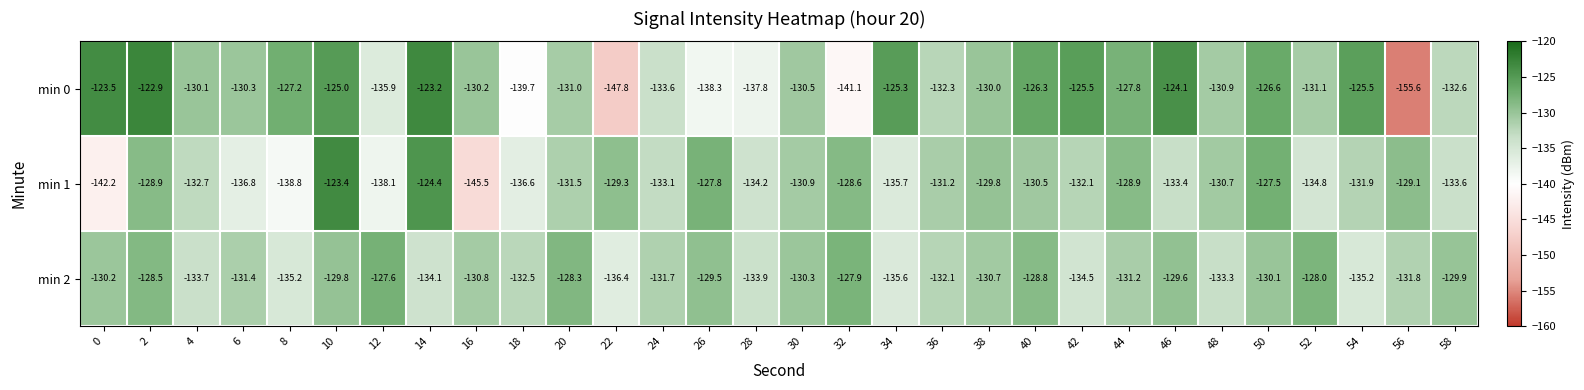

What is the difference between the highest and lowest values at 36?

1.1